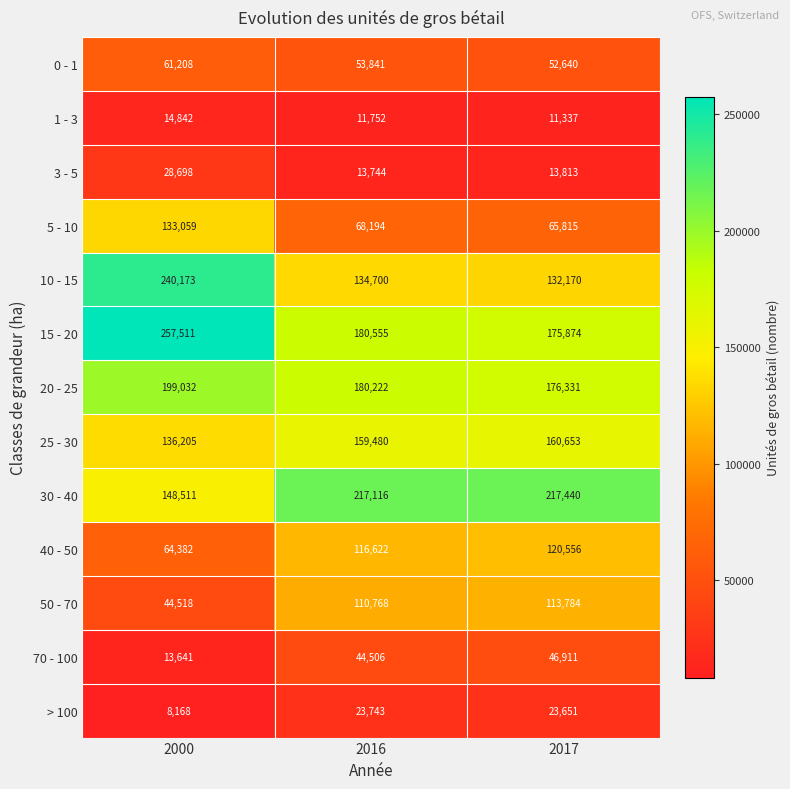

At which category does the chart reach its peak across all series?

2000